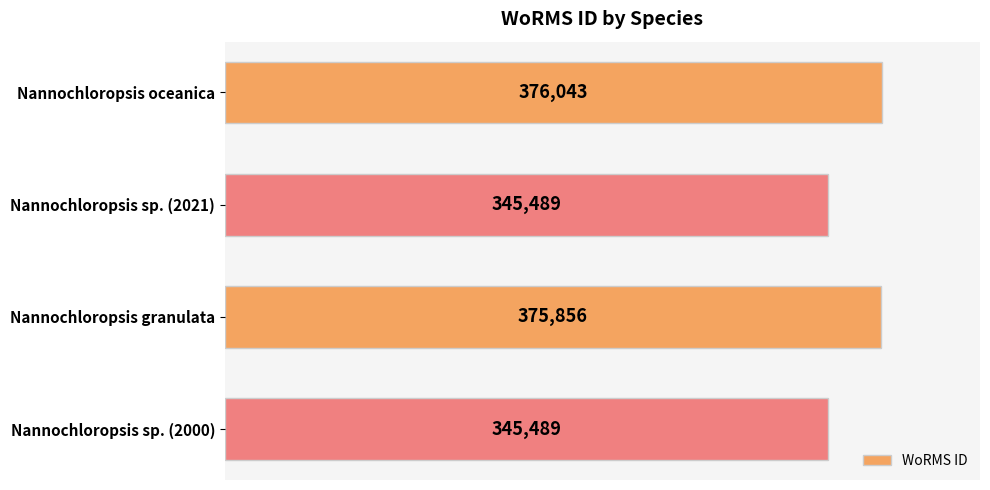

The value at Nannochloropsis sp. (2021) is 228953. True or false?

False